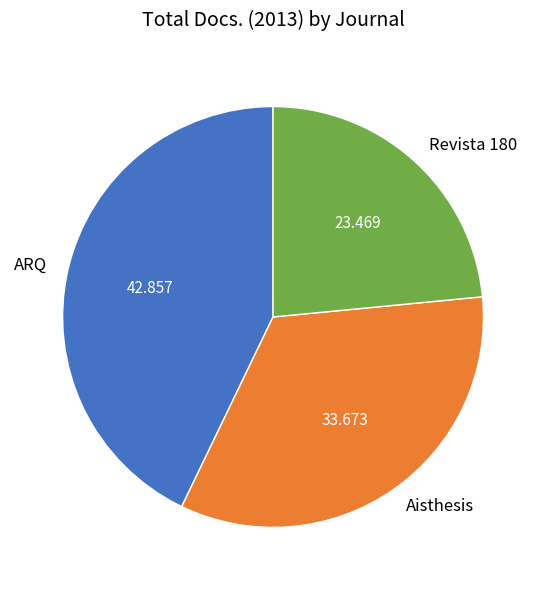

What is the smallest slice in the pie chart?

Revista 180